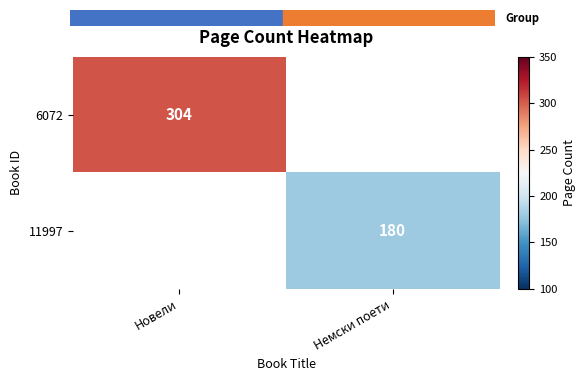

At how many categories does at least one series exceed 184?

1